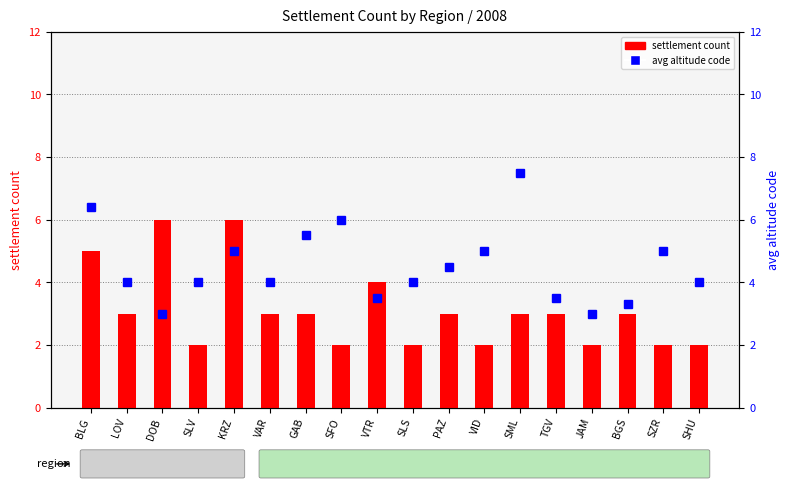

What is the total value across all series at SHU?

6.0